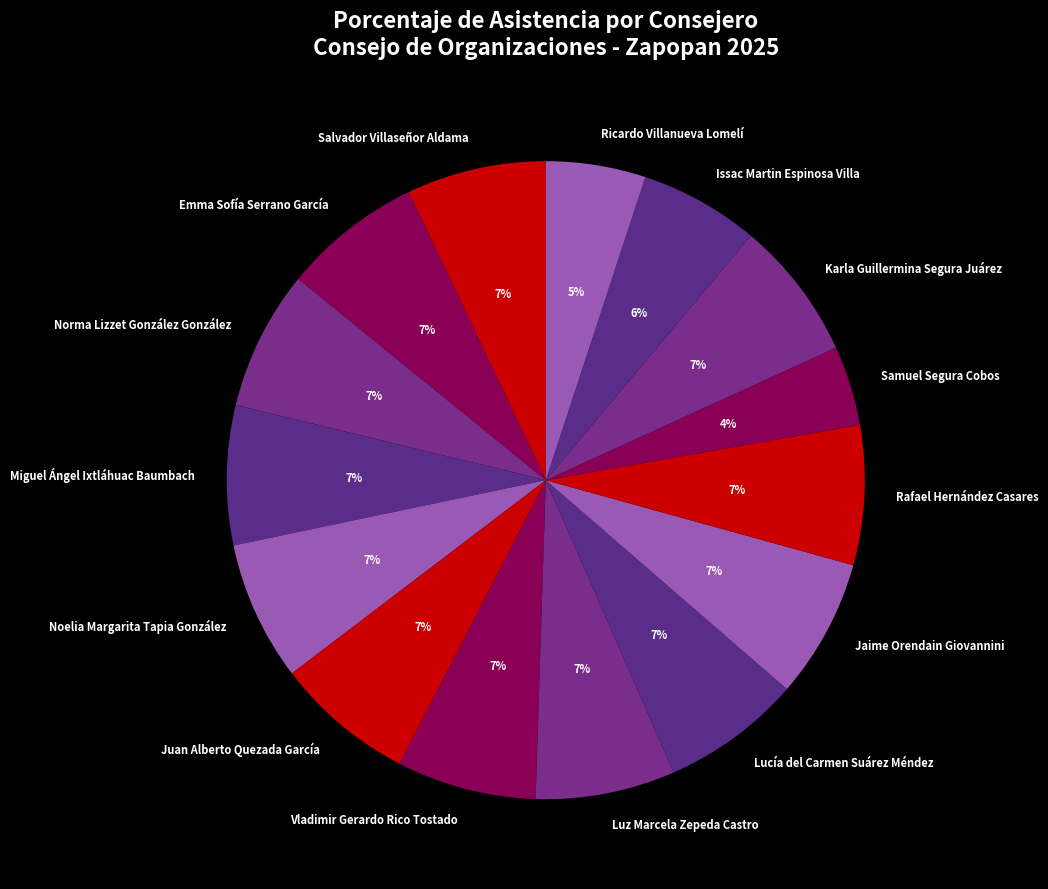

What is the ratio of the value at Luz Marcela Zepeda Castro to the value at Vladimir Gerardo Rico Tostado?

1.0